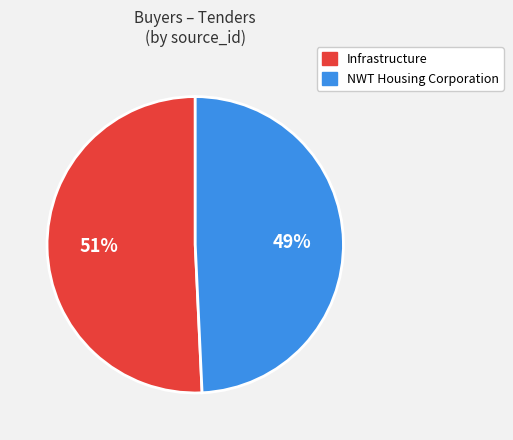

Which category has the biggest portion of the pie?

Infrastructure